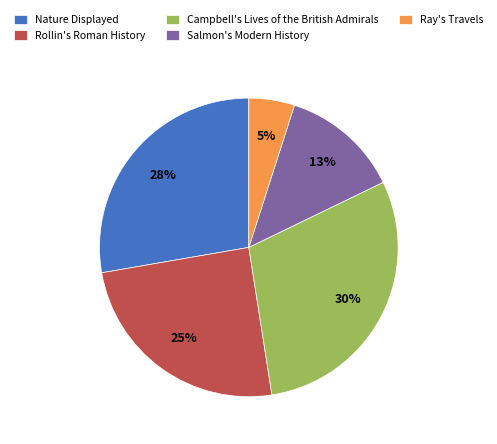

To the nearest percent, what is the difference between the largest and smallest slice percentages?

25%